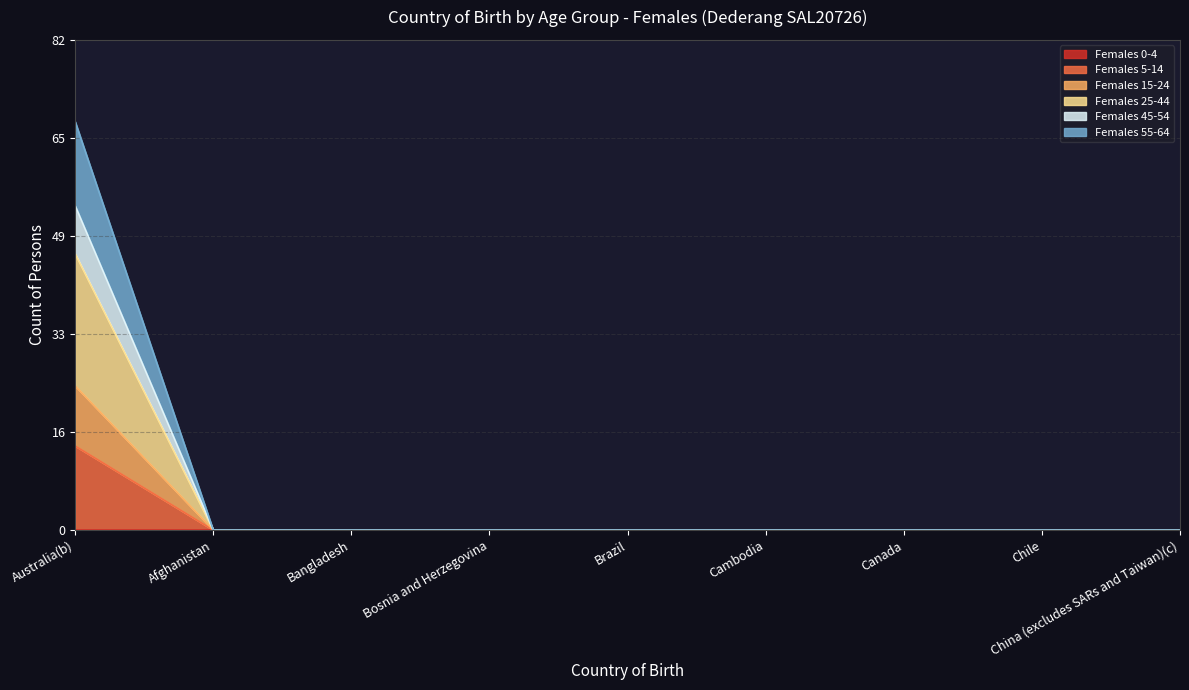

Where is Females 55-64 nearest to the value 27?

Australia(b)